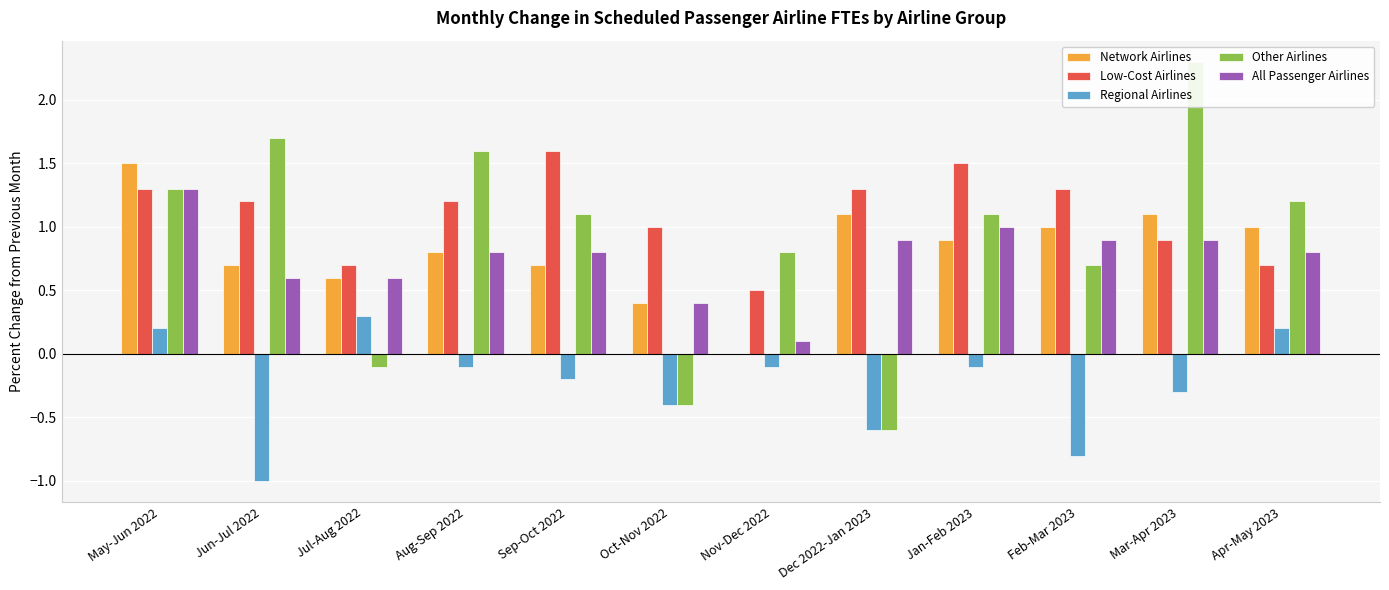

Which label corresponds to the smallest value in the chart?

Jun-Jul 2022